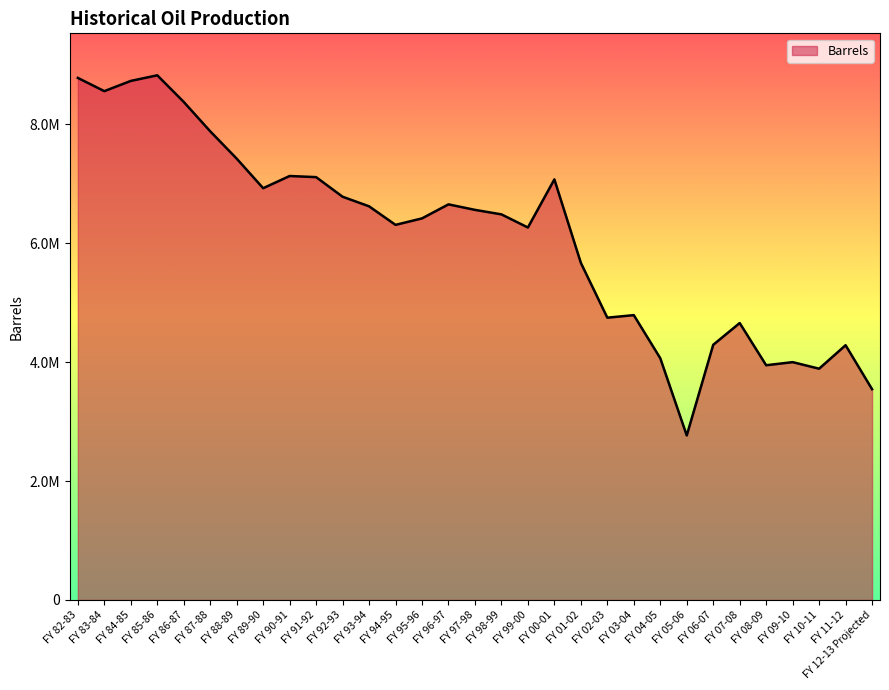

At which label is the value closest to 5795805?

FY 01-02